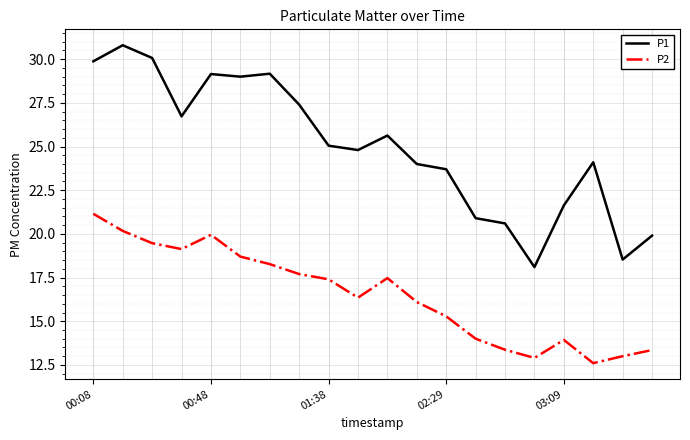

In P1, how many points are higher than both neighbors (excluding endpoints)?

5